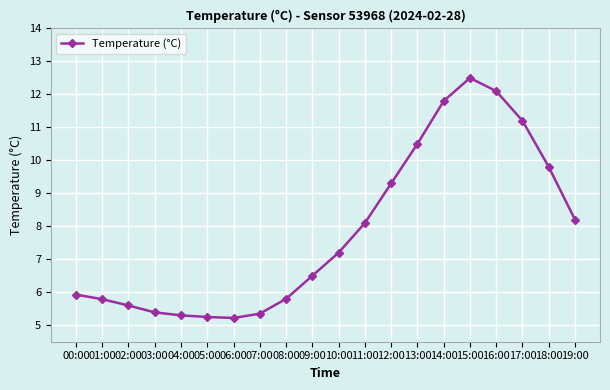

What is the average value?

7.8